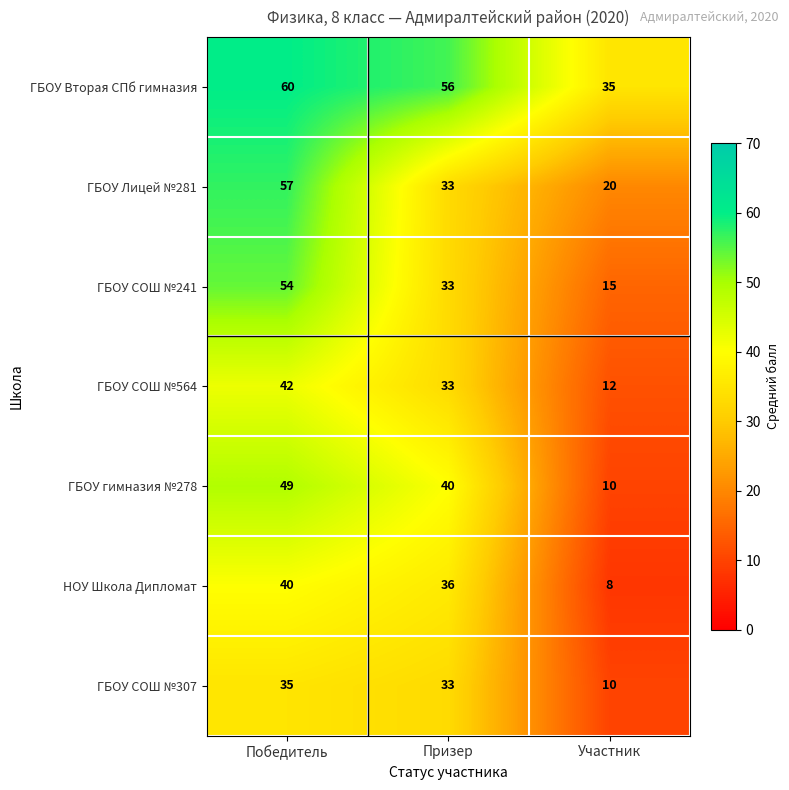

List the series in order of their peak value, lowest first.

ГБОУ СОШ №307, НОУ Школа Дипломат, ГБОУ СОШ №564, ГБОУ гимназия №278, ГБОУ СОШ №241, ГБОУ Лицей №281, ГБОУ Вторая СПб гимназия